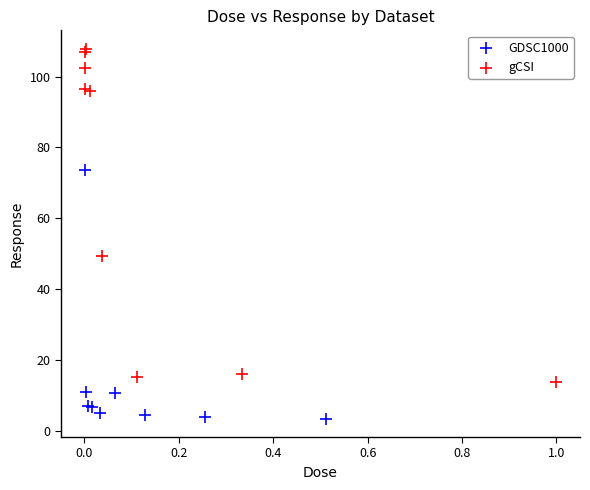

What are all the series names shown in the legend?

GDSC1000, gCSI